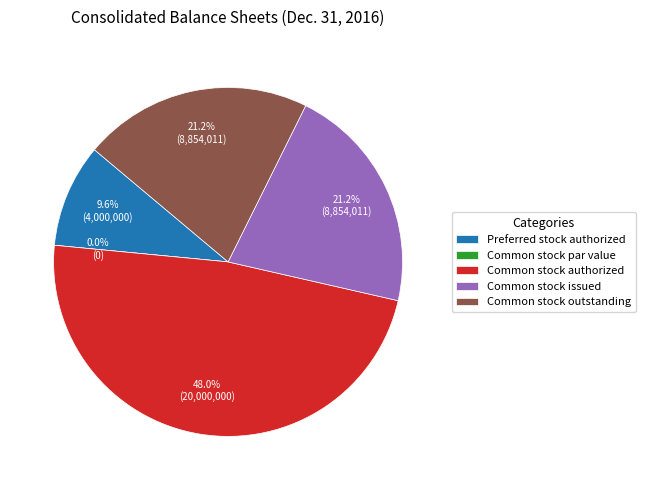

Is it true that Common stock outstanding is 21% of the pie?

True